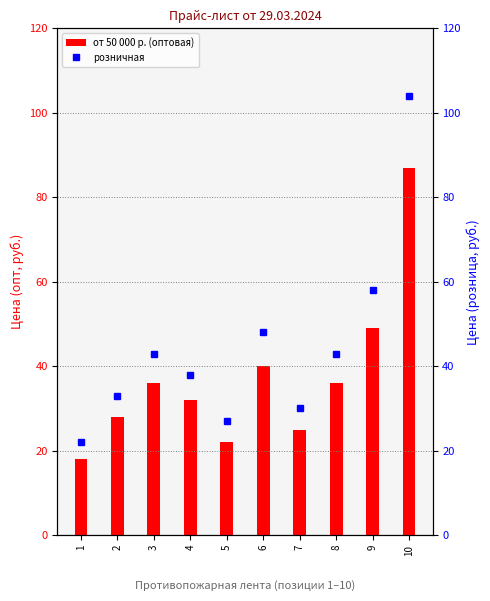

What is the sum of all от 50 000 р. (оптовая) values?

373